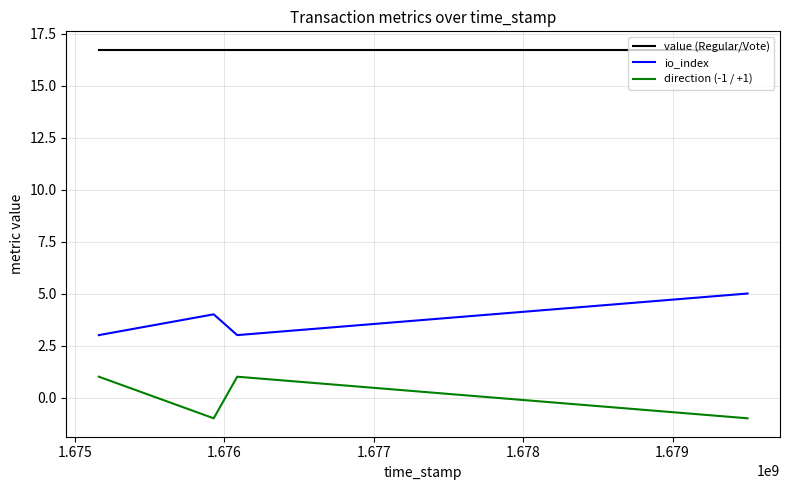

What is the highest value of the value (Regular/Vote) series?

16.7